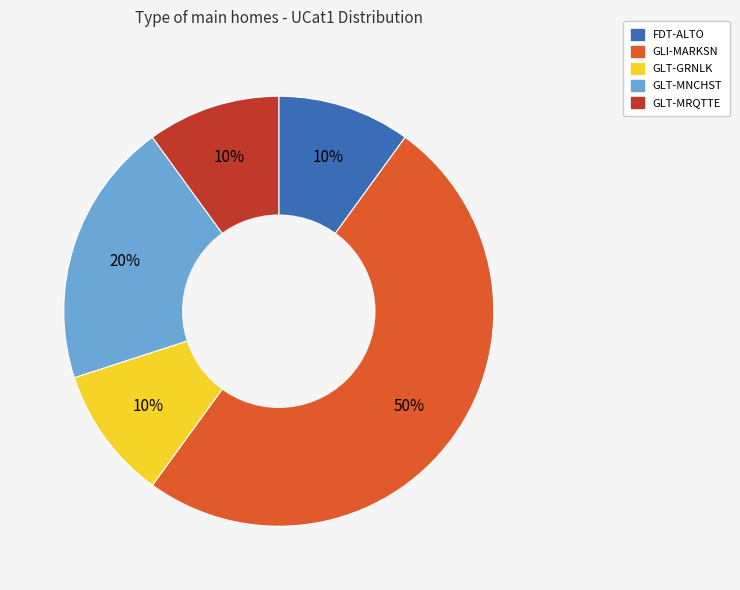

Count the number of slices in the pie.

5